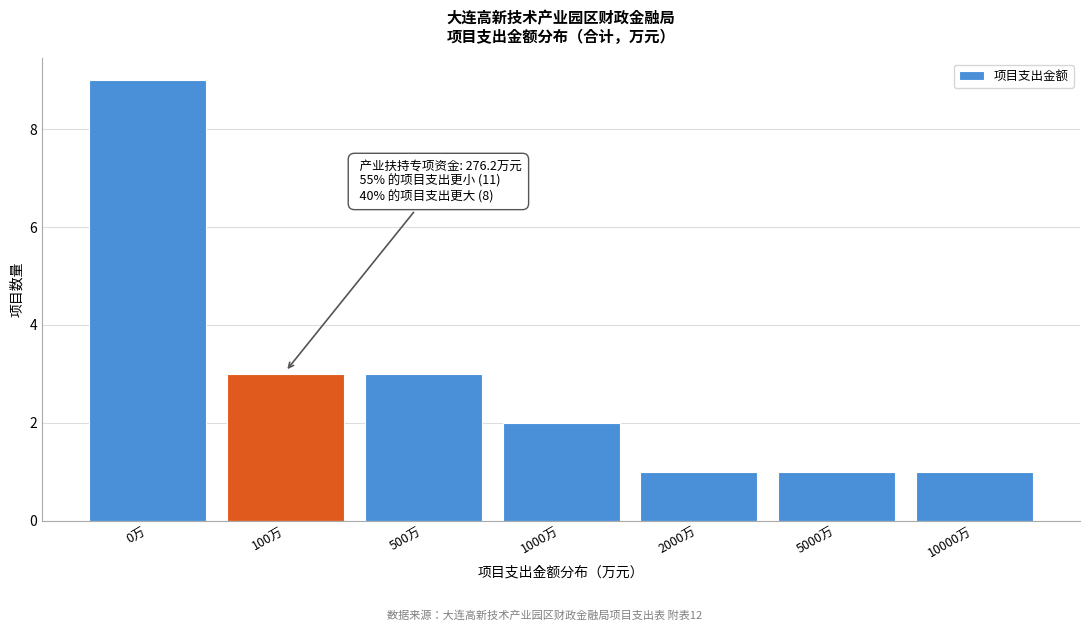

Reading left to right, extract all data points from this chart.

0万=9	100万=3	500万=3	1000万=2	2000万=1	5000万=1	10000万=1